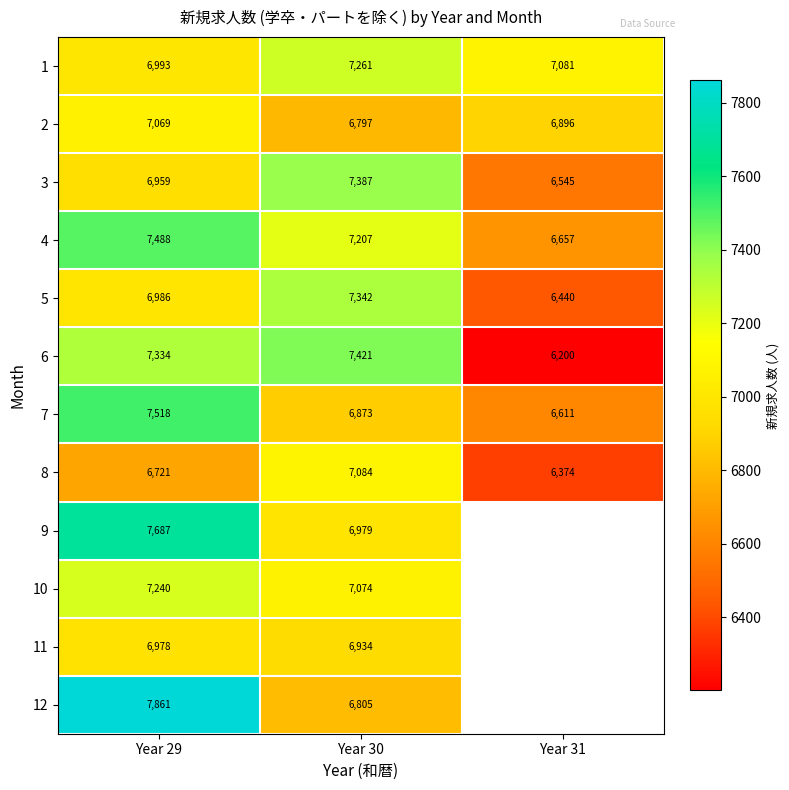

What is the sum of the 4 values at Year 29 and Year 30?

14694.8